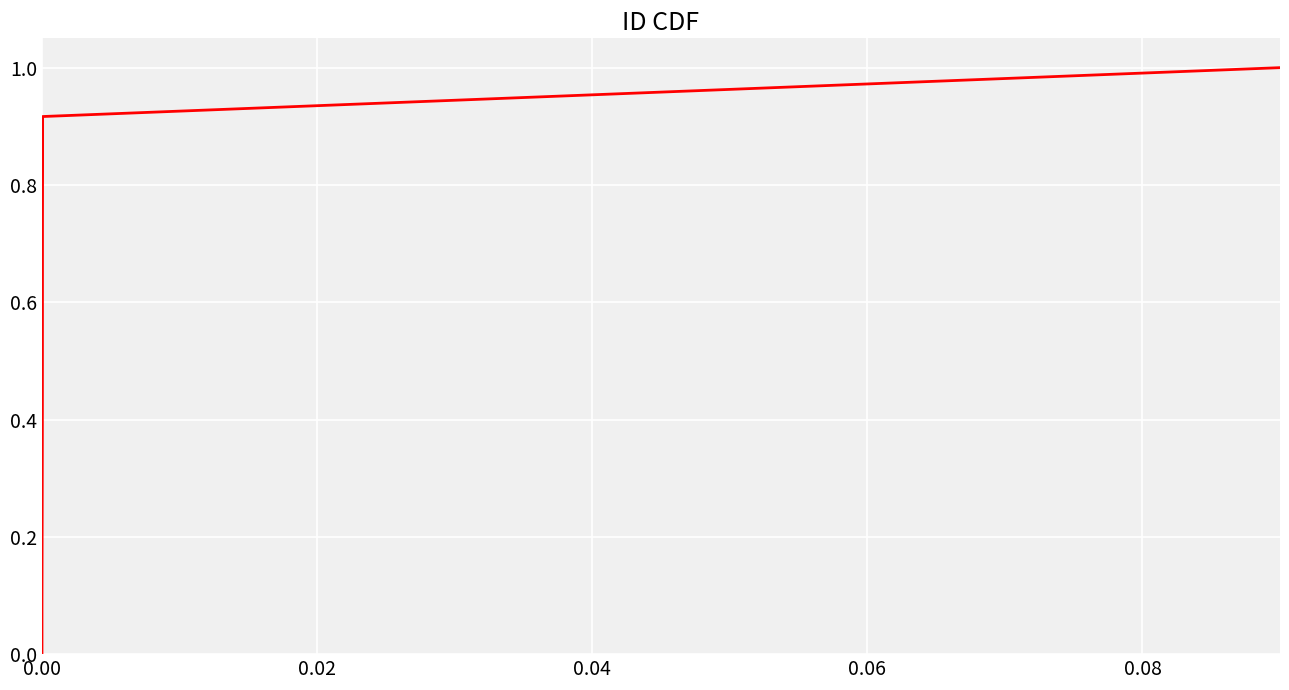

What is the difference between the maximum and minimum values?

1.0